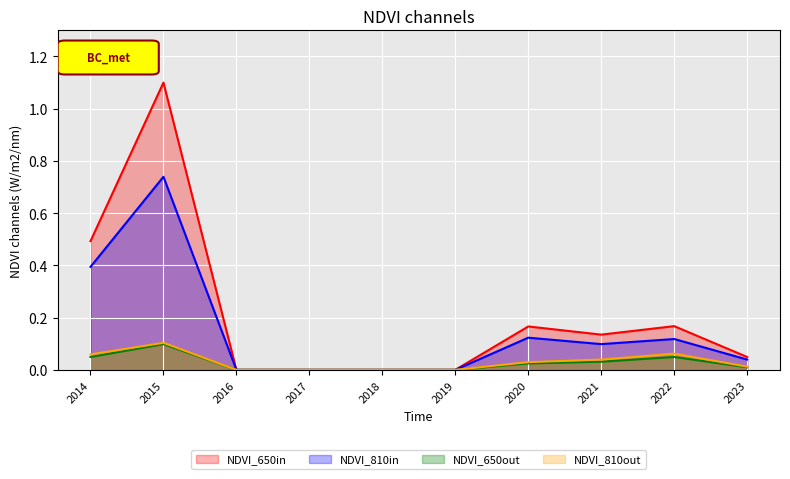

At which category does NDVI_810out reach its first local peak?

2015